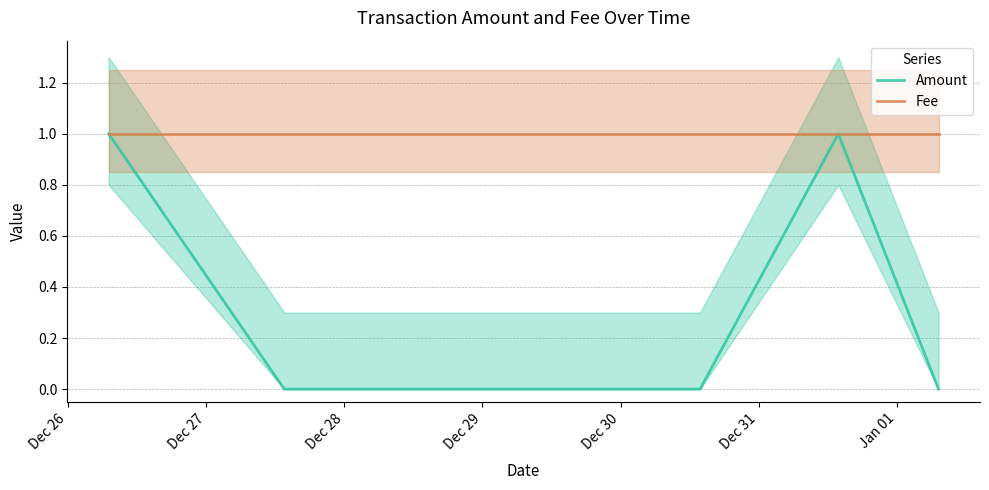

How many interior local peaks does the Amount series have?

1